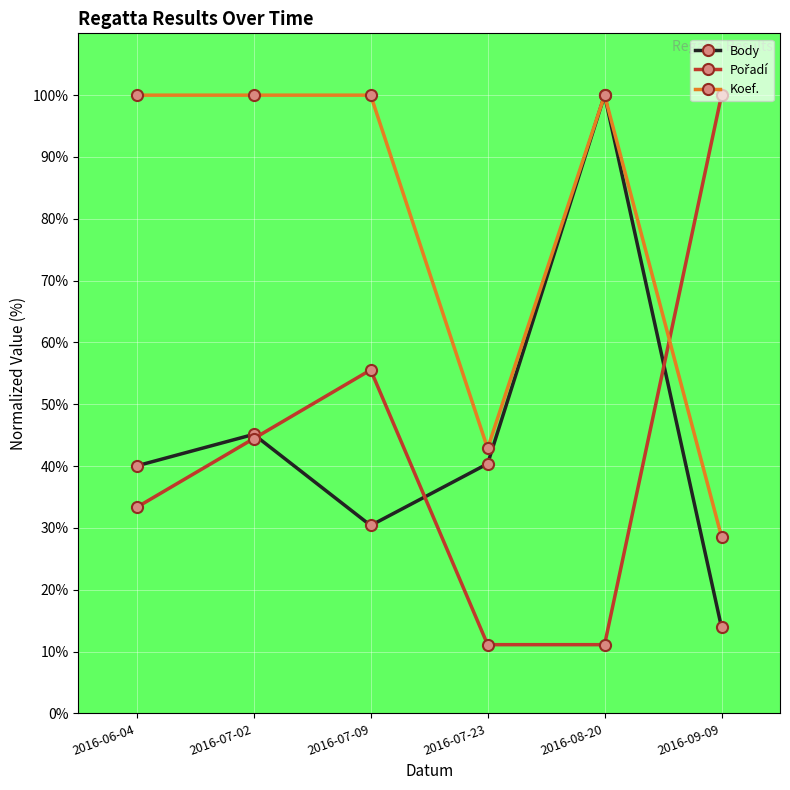

What is the average value of the Body series?

45.0